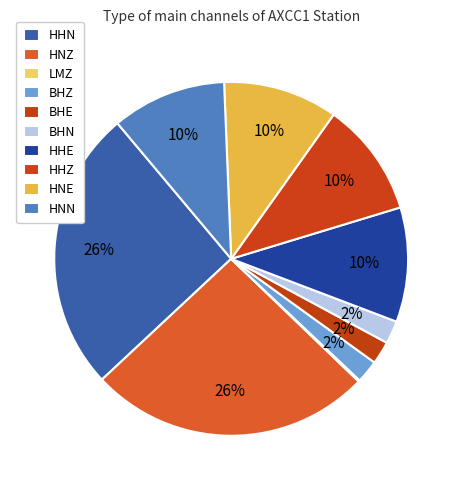

Is it true that LMZ is 0% of the pie?

True